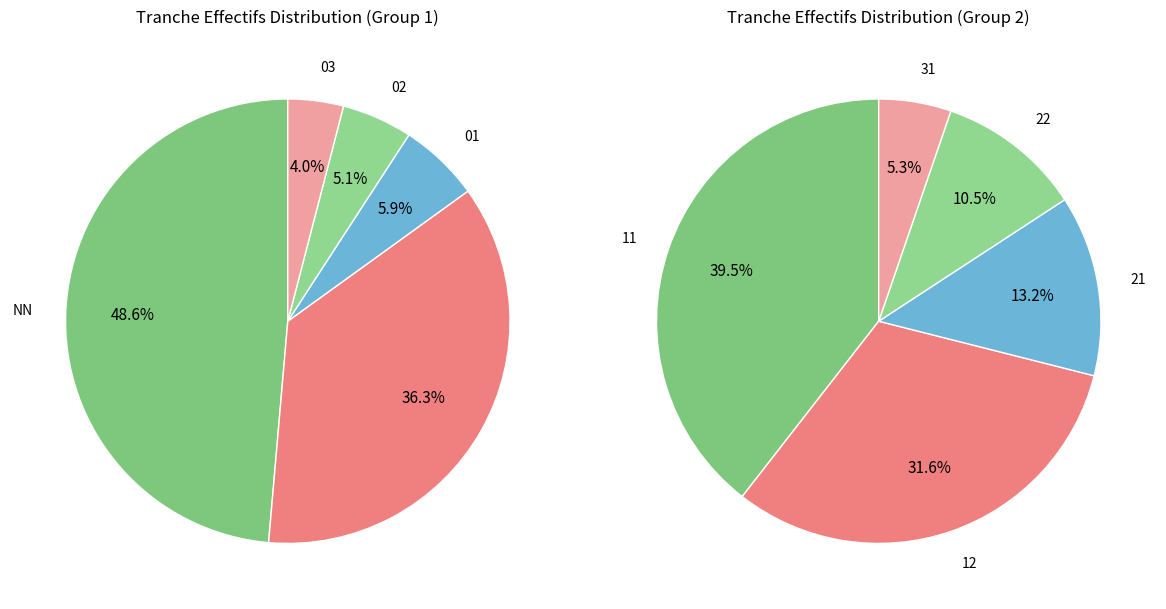

Is there a majority slice in this chart?

No